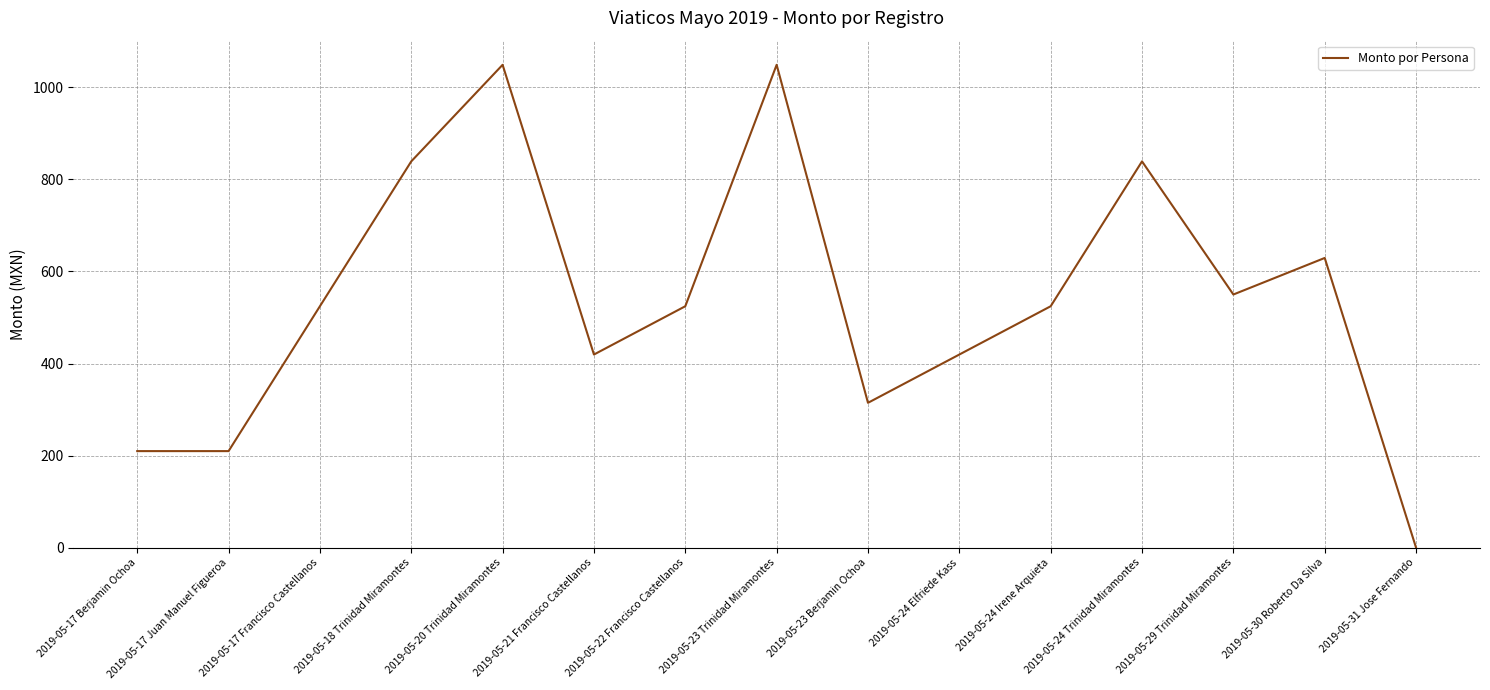

Reading left to right, list all the values displayed in this chart.

2019-05-17 Berjamin Ochoa=209.8	2019-05-17 Juan Manuel Figueroa=209.8	2019-05-17 Francisco Castellanos=524.5	2019-05-18 Trinidad Miramontes=839.2	2019-05-20 Trinidad Miramontes=1049.0	2019-05-21 Francisco Castellanos=419.6	2019-05-22 Francisco Castellanos=524.5	2019-05-23 Trinidad Miramontes=1049.0	2019-05-23 Berjamin Ochoa=314.7	2019-05-24 Elfriede Kass=419.6	2019-05-24 Irene Arquieta=524.5	2019-05-24 Trinidad Miramontes=839.2	2019-05-29 Trinidad Miramontes=550.0	2019-05-30 Roberto Da Silva=629.4	2019-05-31 Jose Fernando=0.0